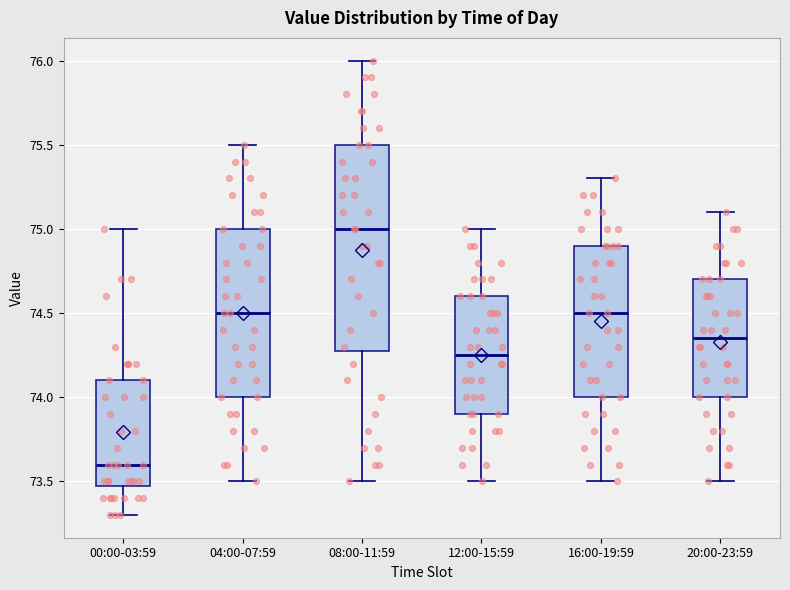

Which box has the lowest median line?

00:00-03:59